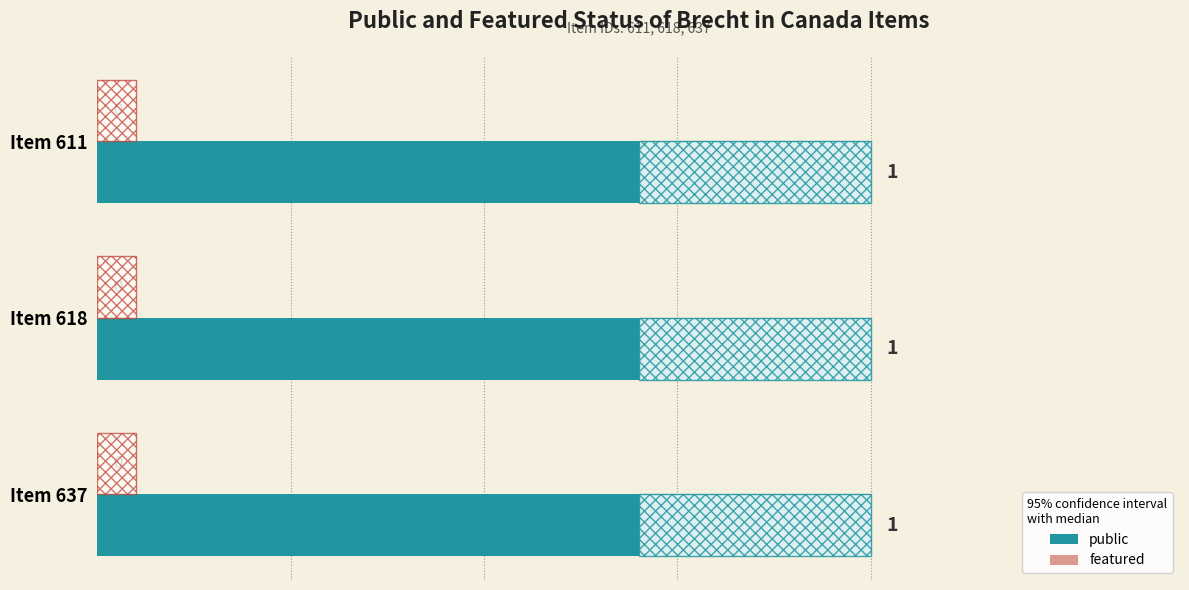

Which category has the lowest value across all series?

611